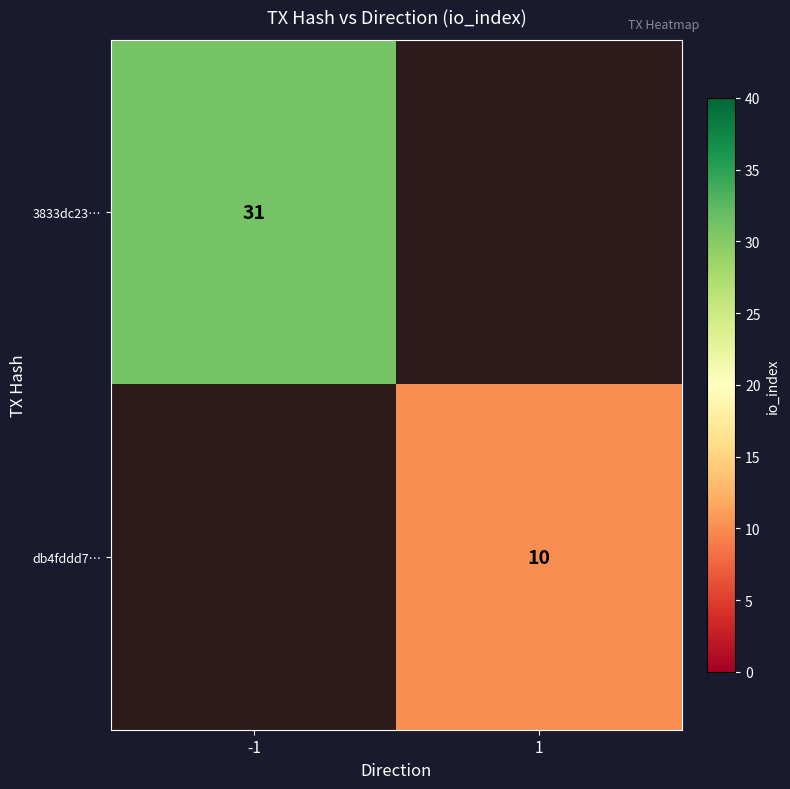

How many series are shown in this chart?

2